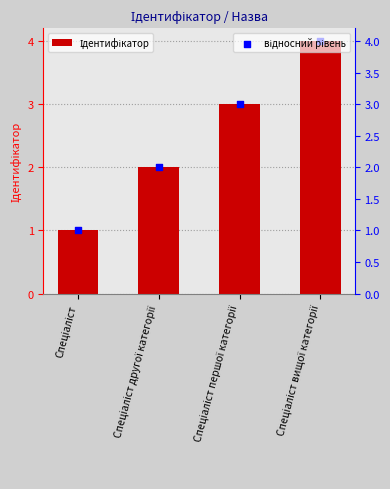

Which series has the largest Y range (max minus min)?

Ідентифікатор